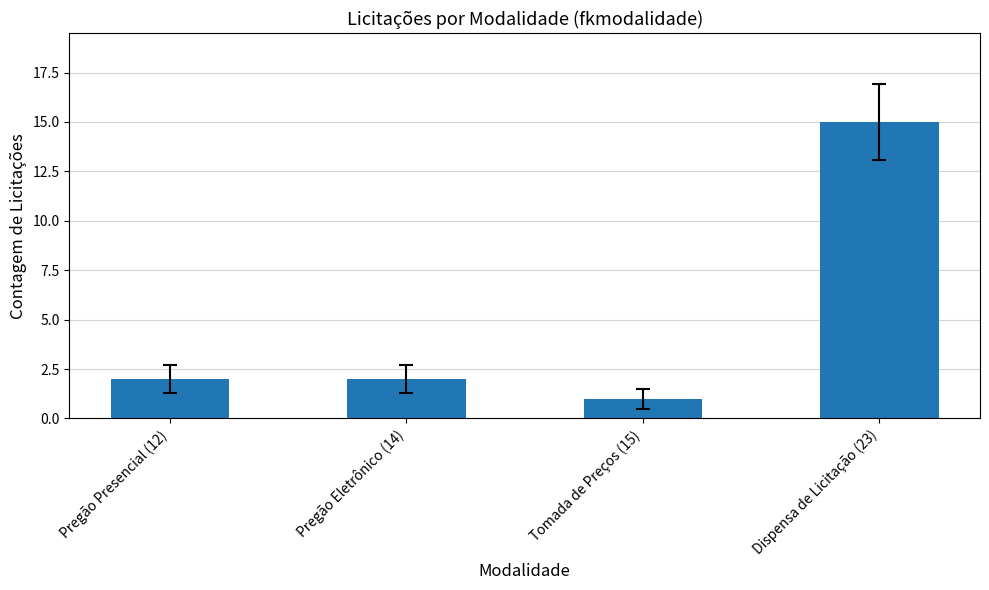

What is the average value?

5